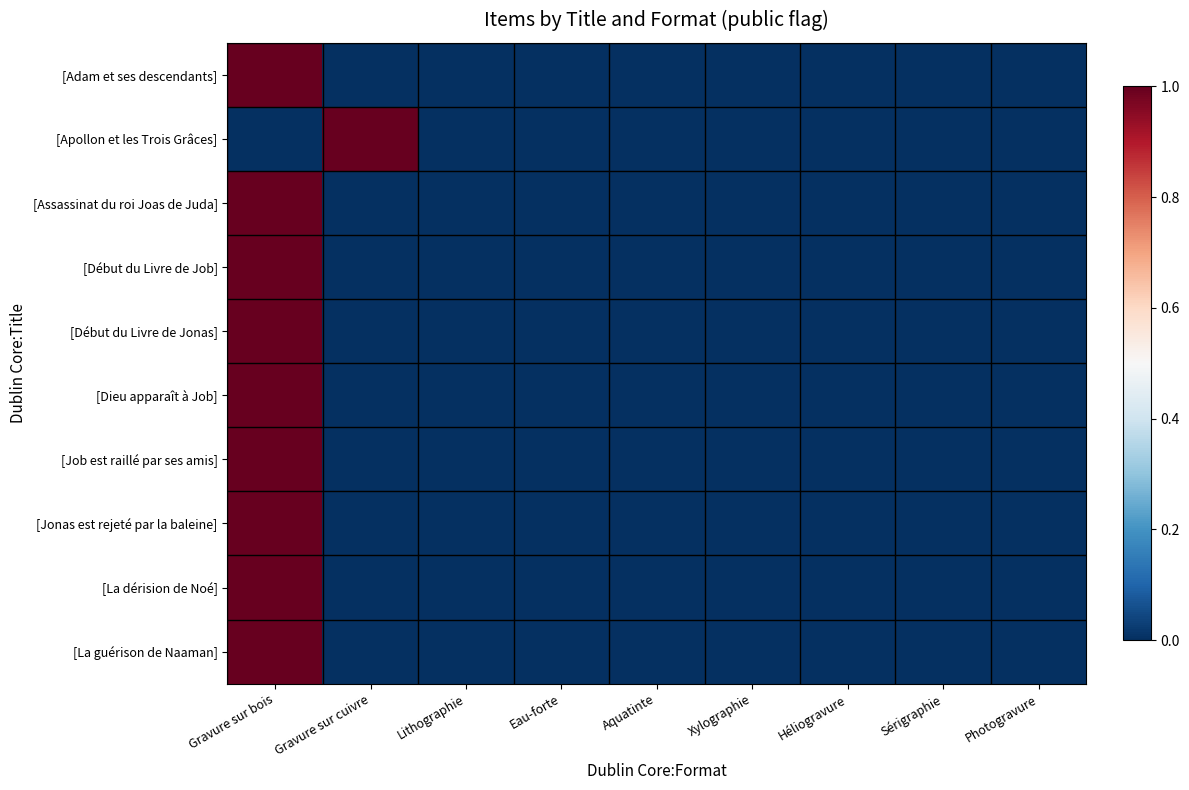

Which has a higher value, Gravure sur cuivre or Sérigraphie?

Gravure sur cuivre